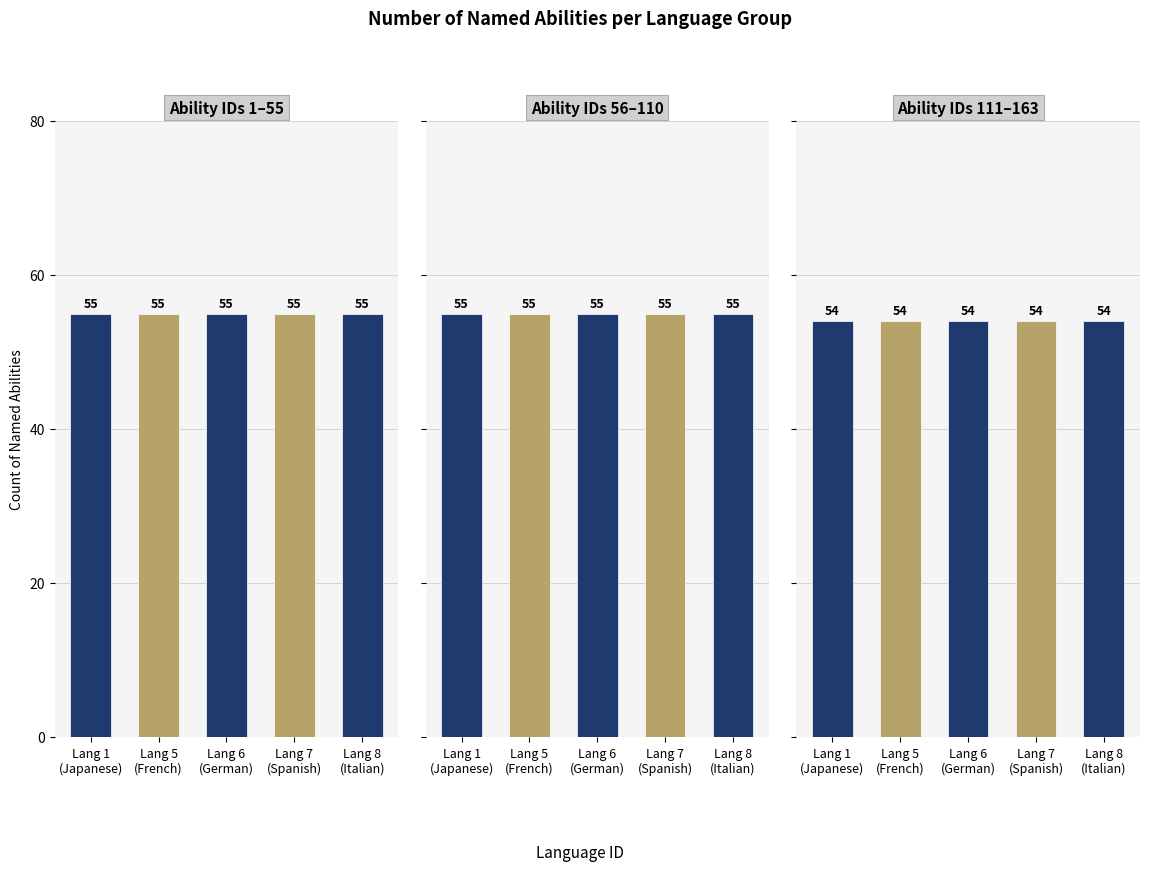

What is the total value across all series at Lang 7
(Spanish)?

164